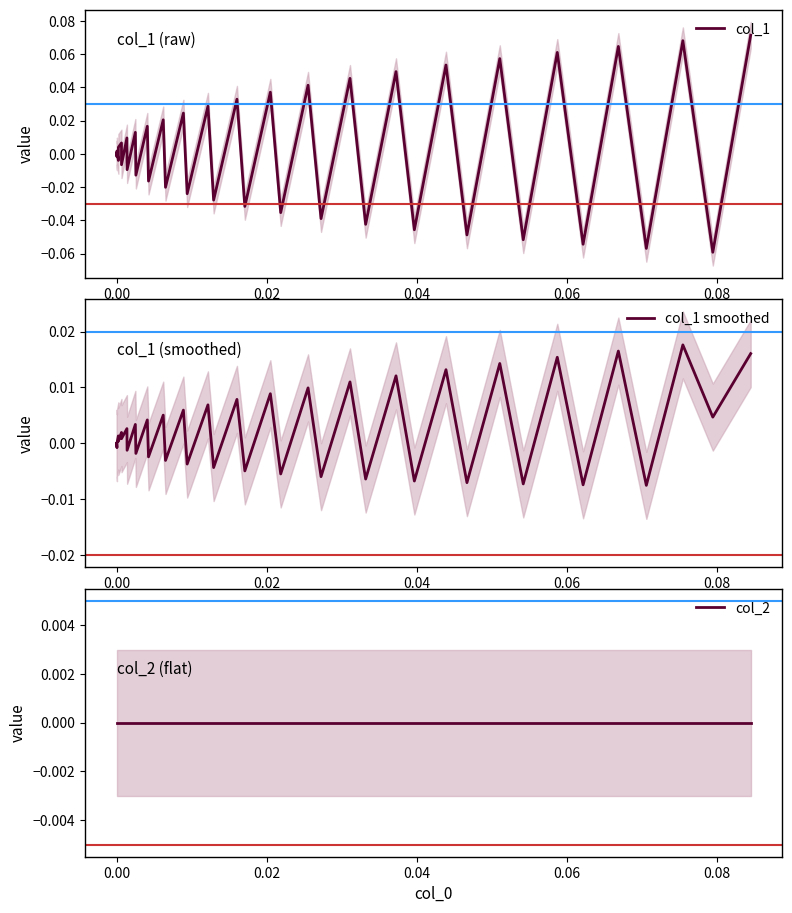

What is the sum of all col_1 values?

0.1